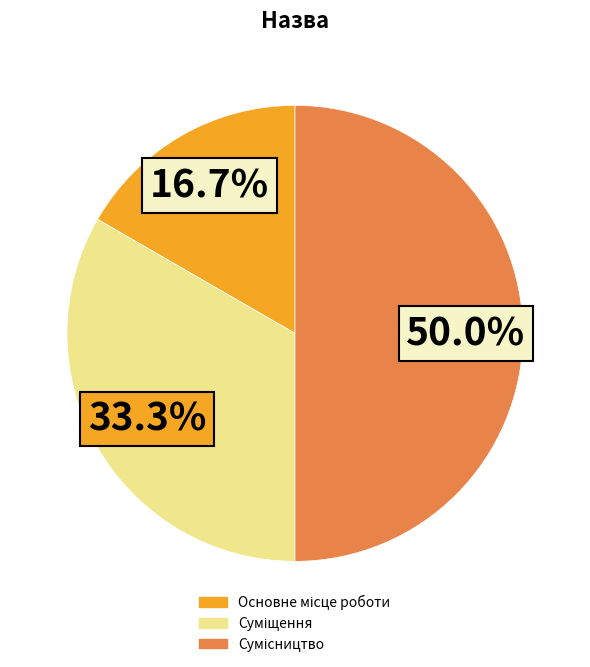

How many slices are in this pie chart?

3